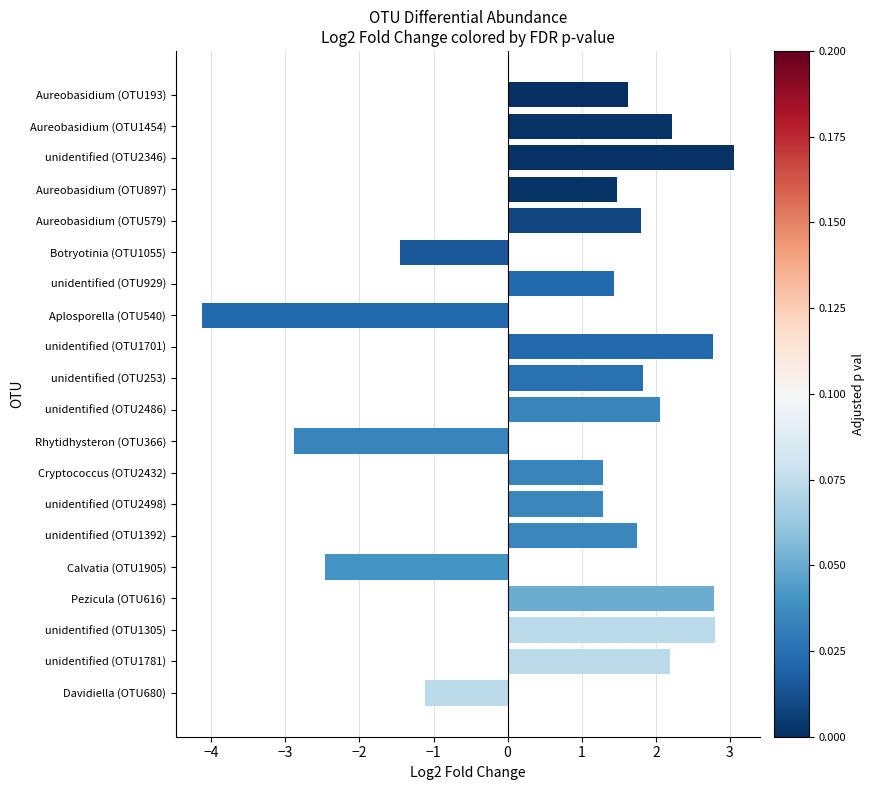

The chart shows a value of 2.2 at Aureobasidium (OTU1454). True or false?

True